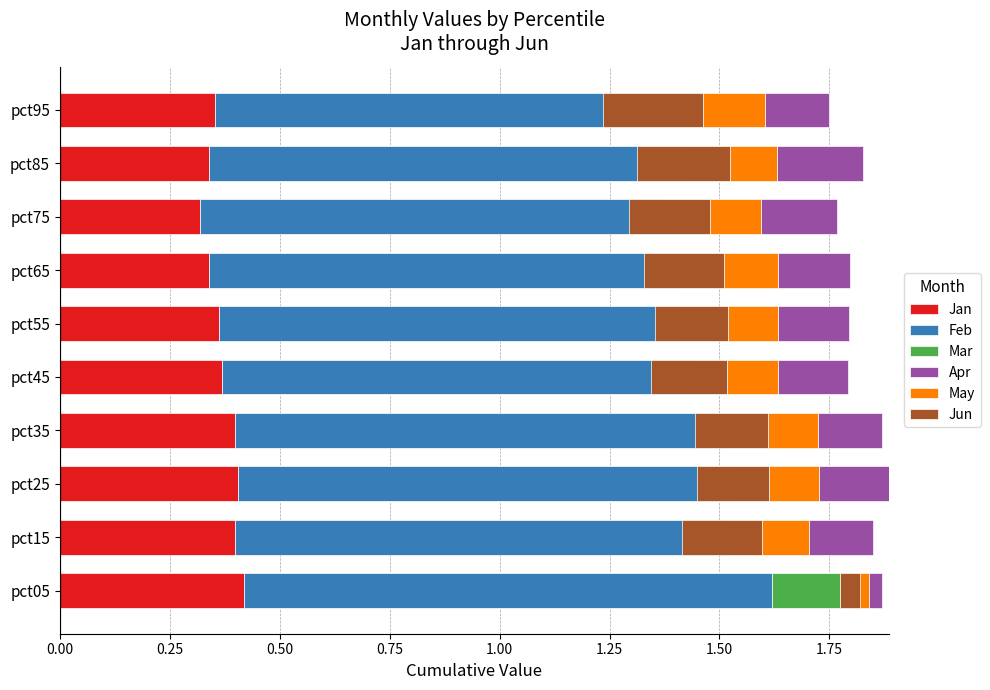

What is the average value of the Jan series?

0.4